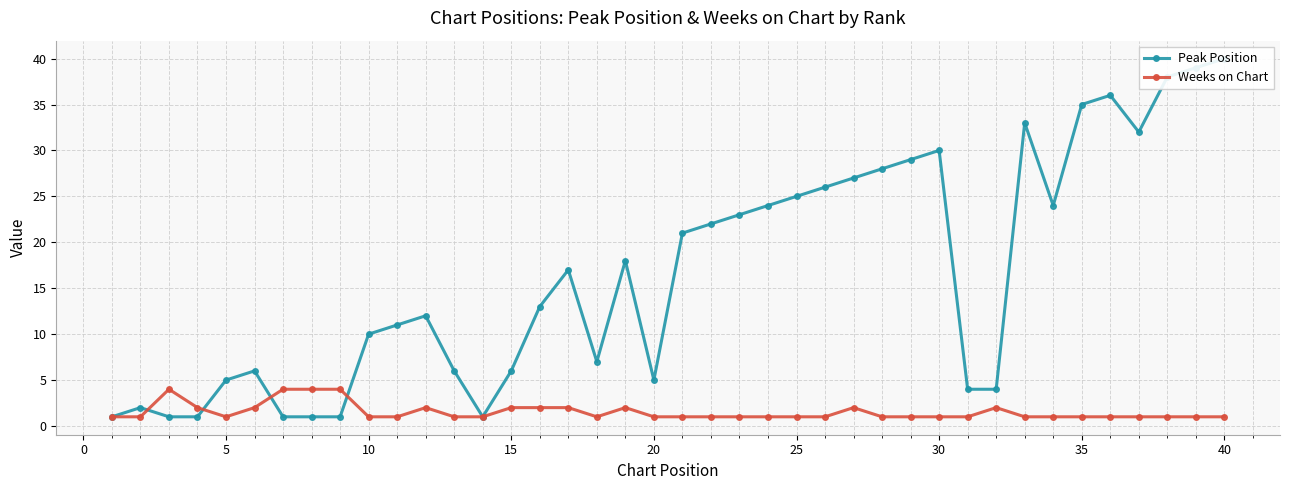

At which category is the sum across all series the highest?

39